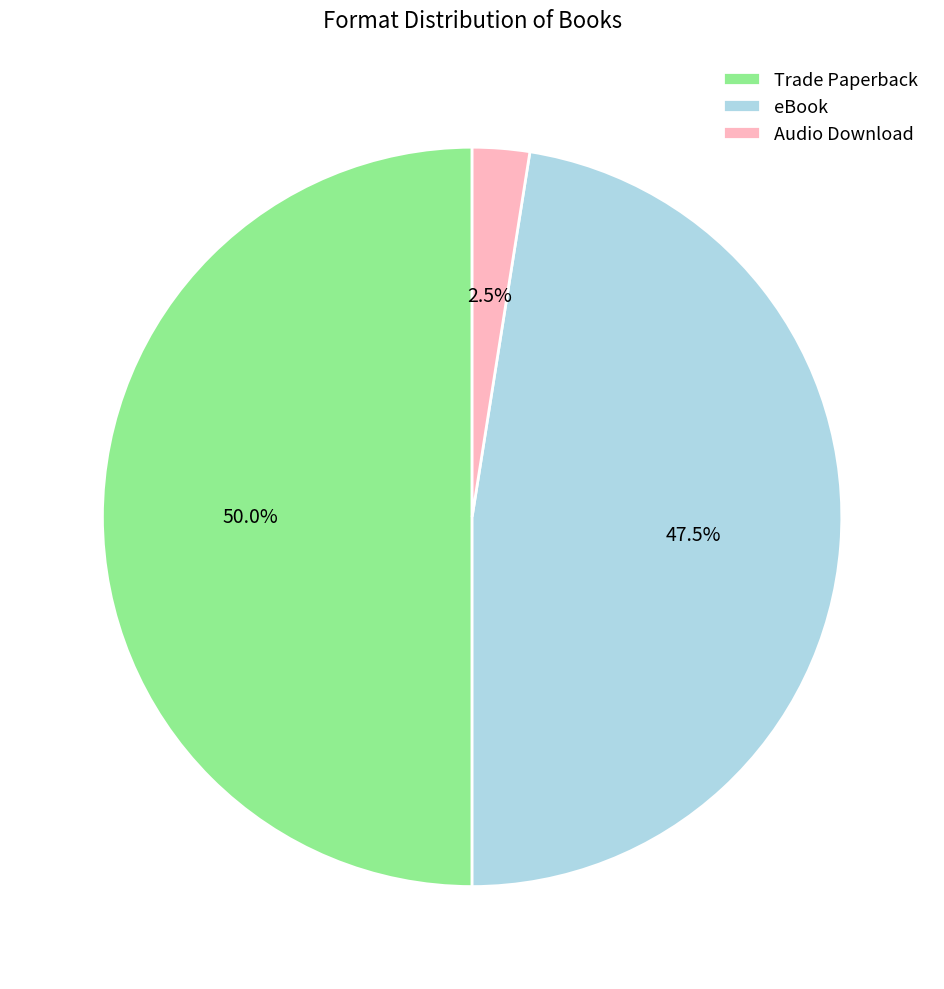

To the nearest percent, what is the average slice percentage?

33%